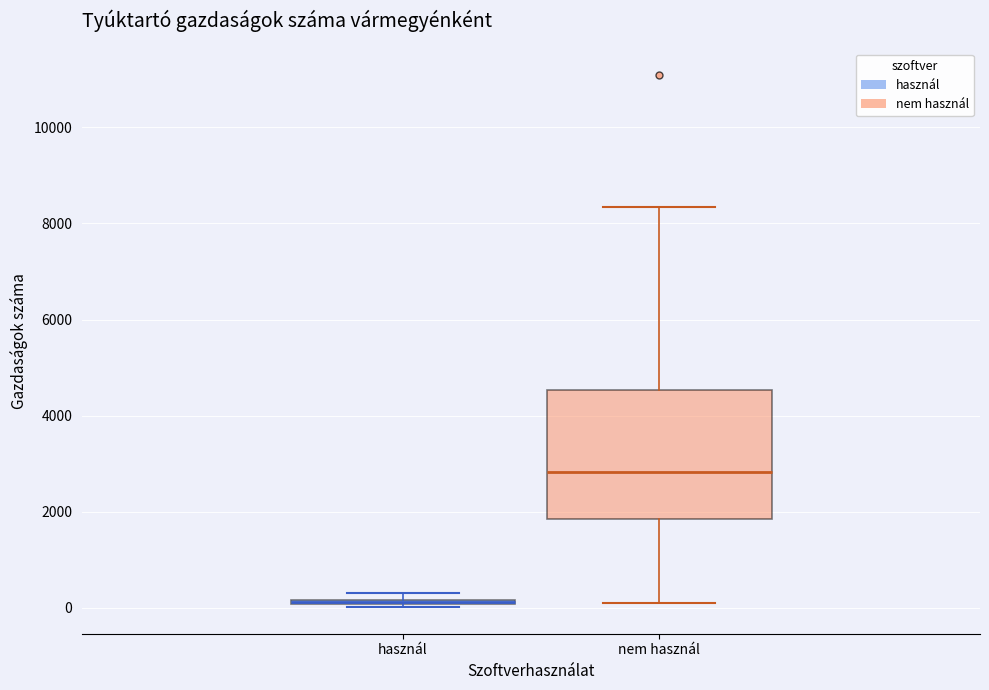

Where is the upper edge of the box for használ on the y-axis? The values are not printed on the chart, so give them approximately, as read against the axis.

200